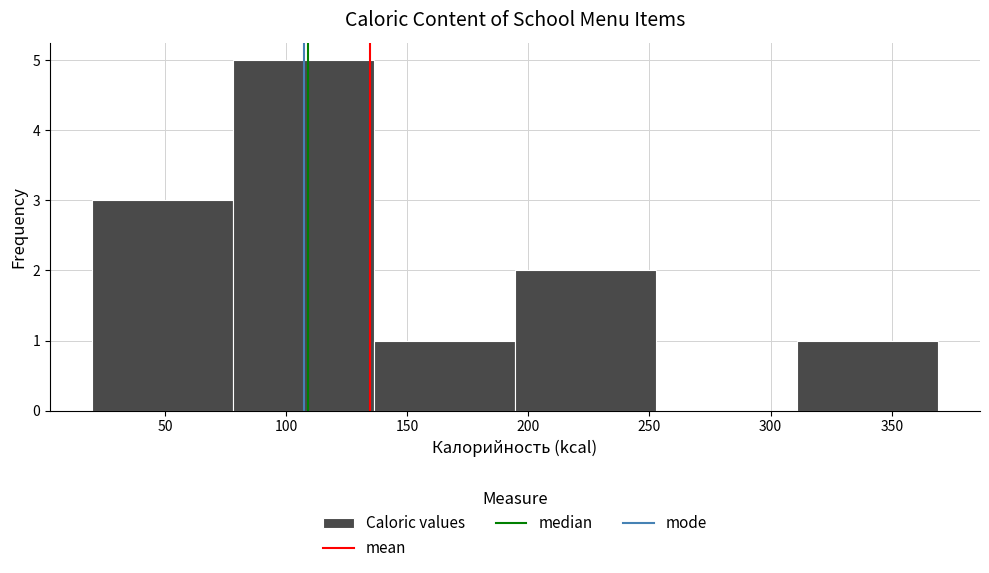

What is the height of the bar covering 20 to 80 on the x-axis? Neither the bar edges nor the heights are printed on the chart, so give them approximately, as read against the axes.

3